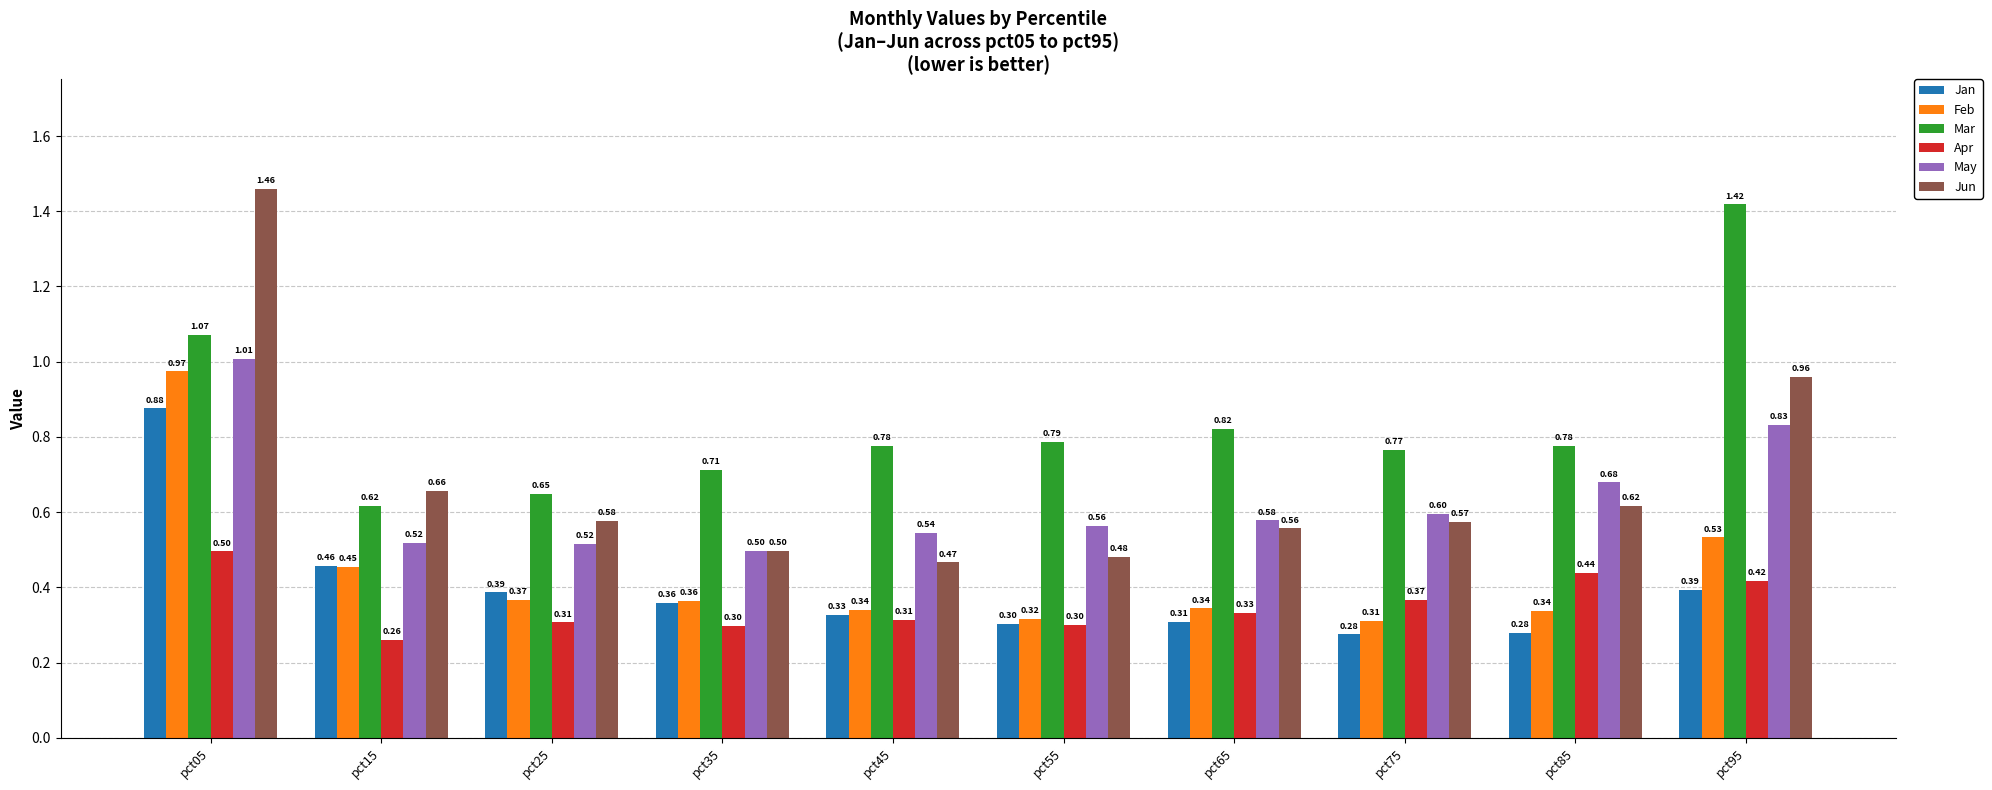

Rank the series at pct15 from lowest to highest value.

Apr, Feb, Jan, May, Mar, Jun